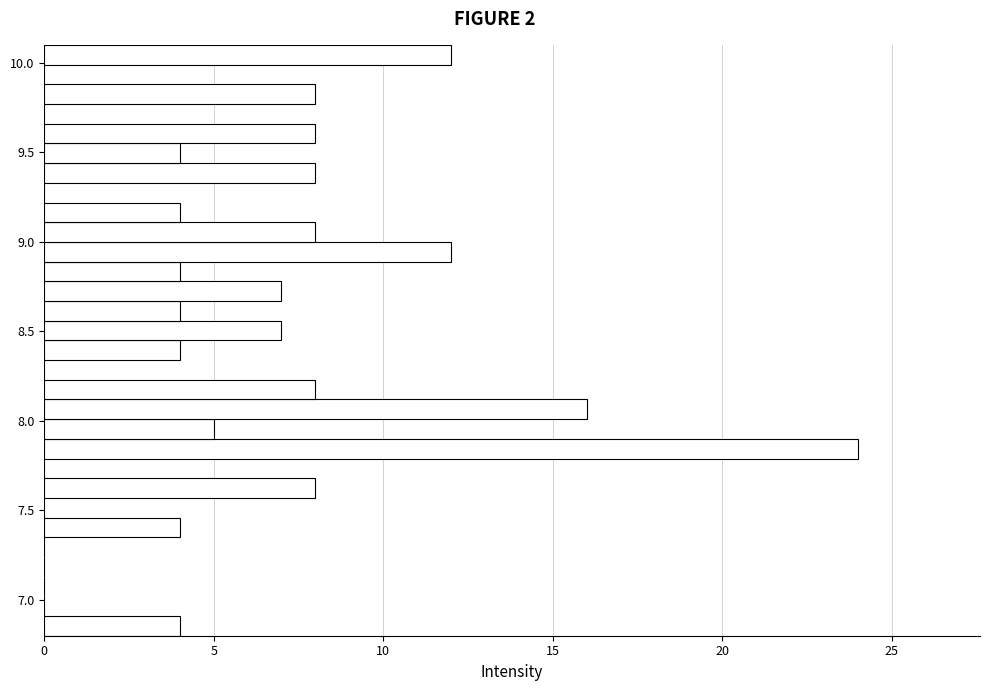

Around what value on the y-axis is the longest bar? Give the approximate position of its centre, as read against the axis.

7.85